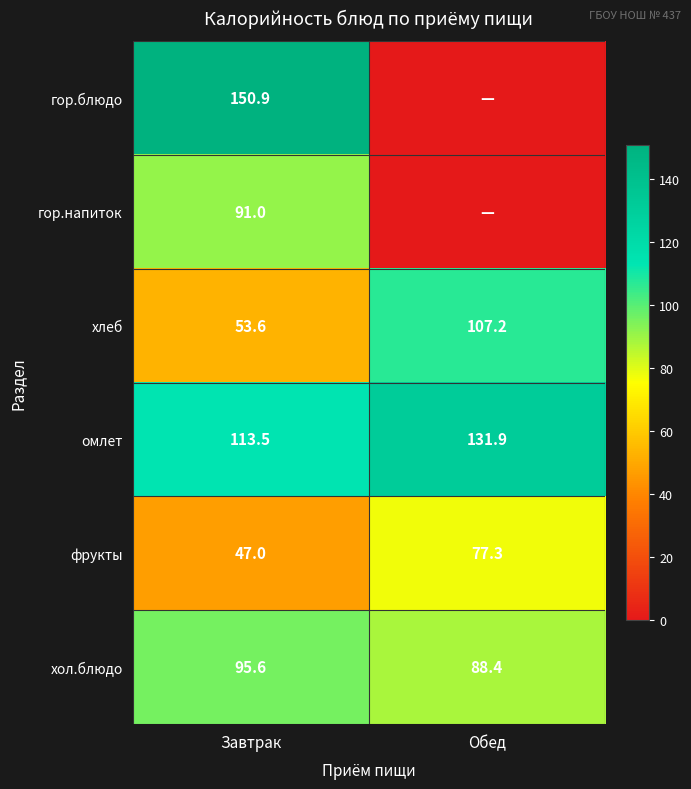

Is the value of хол.блюдо at Обед greater than the value of хлеб at Обед?

No